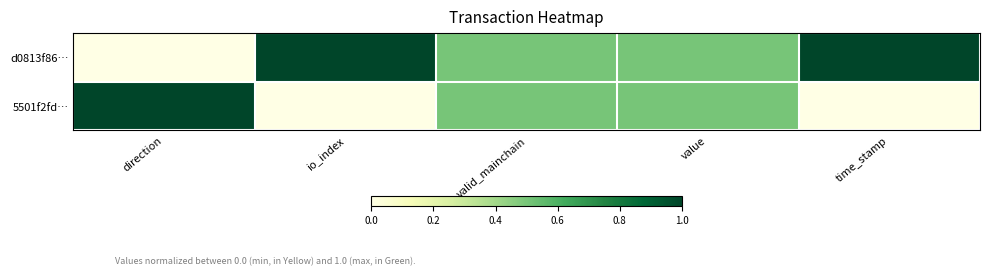

What is the total value across all series at value?

1.0